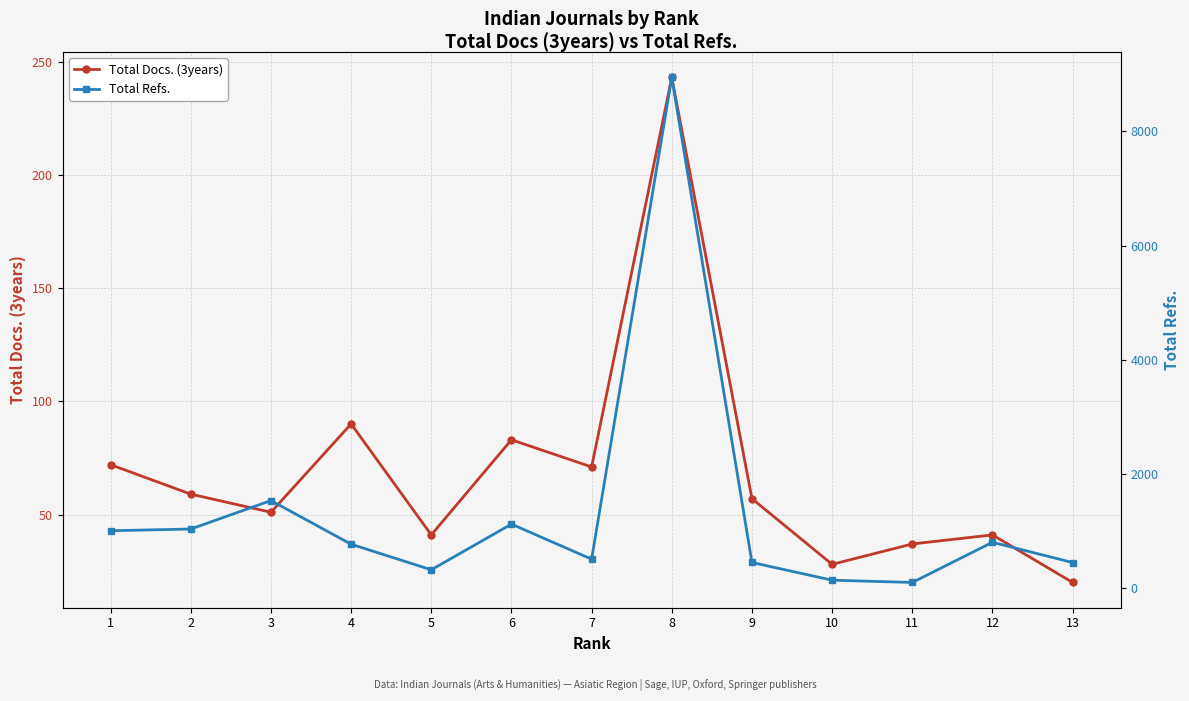

Reading left to right, what are all the values shown in this chart?

Total Docs. (3years): 1=72	2=59	3=51	4=90	5=41	6=83	7=71	8=243	9=57	10=28	11=37	12=41	13=20
Total Refs.: 1=1008	2=1038	3=1536	4=772	5=324	6=1124	7=510	8=8947	9=452	10=142	11=102	12=806	13=451